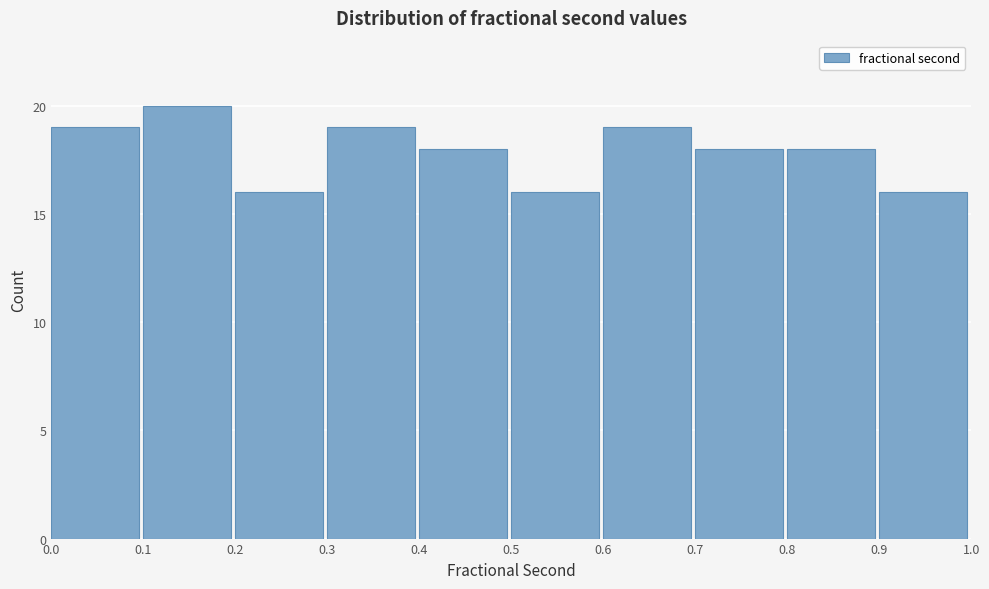

Reading left to right, list every bar in this chart as the range it spans on the x-axis followed by its height. The values are not printed on the chart, so give them approximately, as read against the axis.

0.0 to 0.1: 19
0.1 to 0.2: 20
0.2 to 0.3: 16
0.3 to 0.4: 19
0.4 to 0.5: 18
0.5 to 0.6: 16
0.6 to 0.7: 19
0.7 to 0.8: 18
0.8 to 0.9: 18
0.9 to 1.0: 16